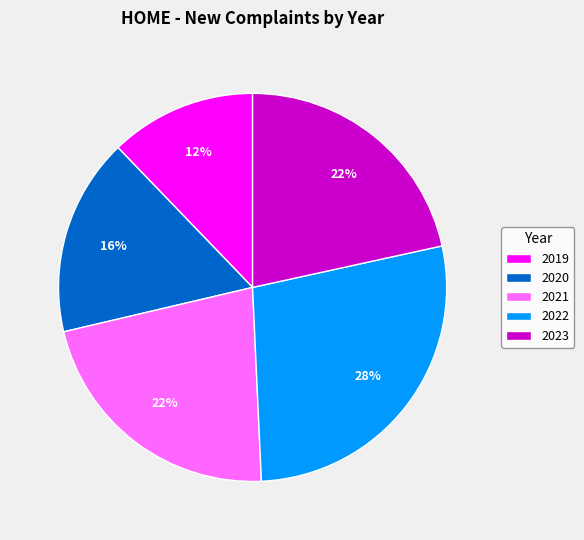

Combined, do 2021 and 2019 account for over 50%?

No